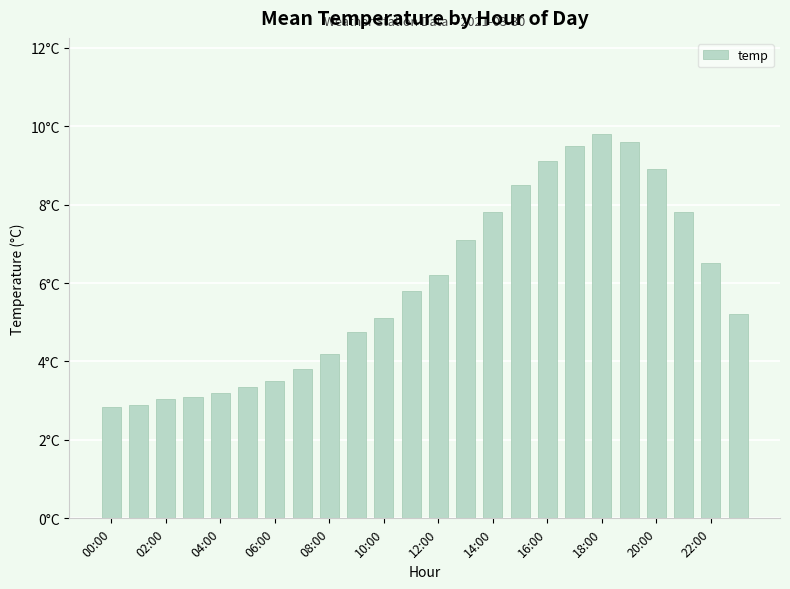

What is the smallest value displayed?

2.9